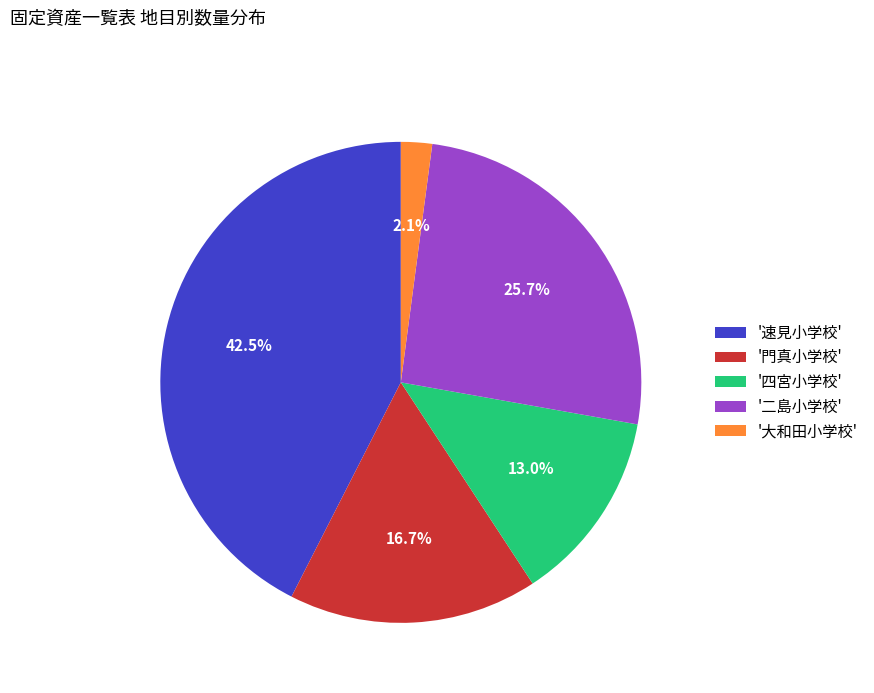

Between '速見小学校' and '大和田小学校', which is larger?

'速見小学校'